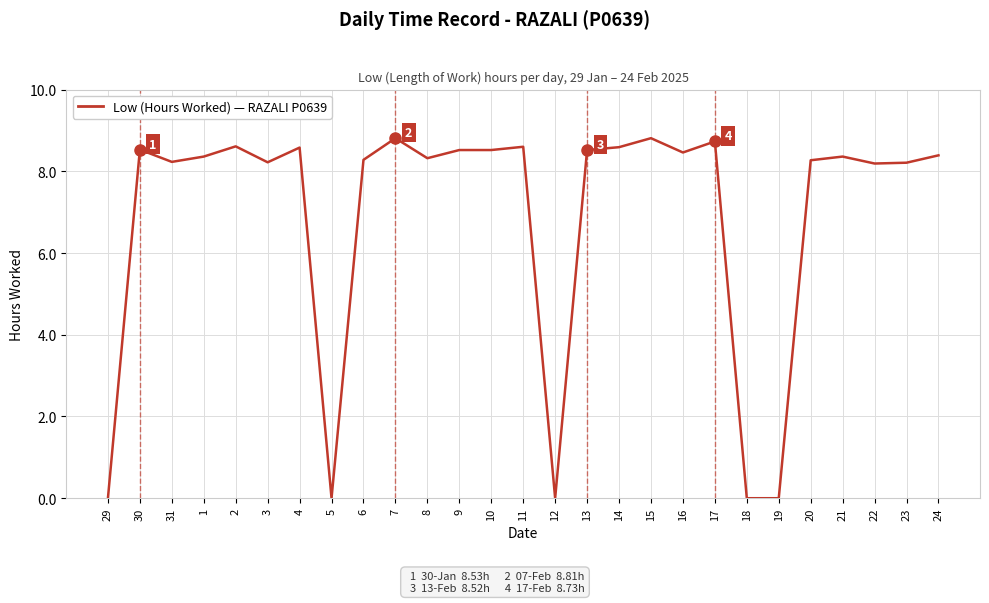

What is the difference between the values at 30 and 11?

0.1